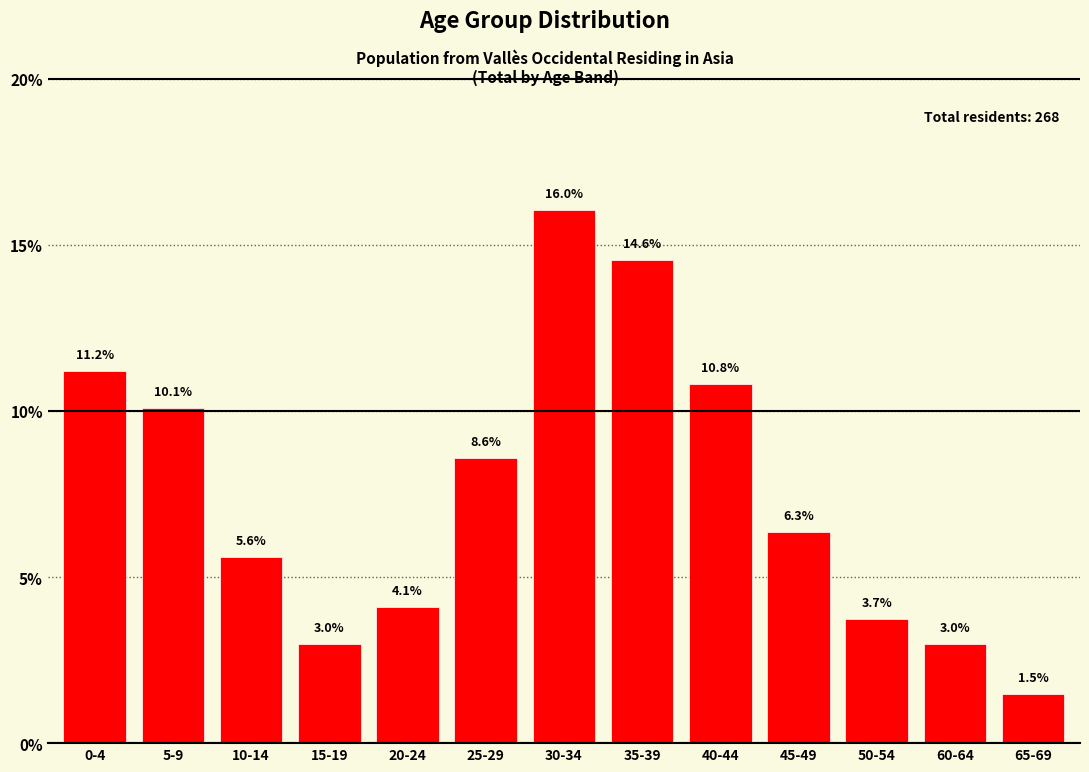

Reading left to right, list all the values displayed in this chart.

0-4=11.2	5-9=10.1	10-14=5.6	15-19=3.0	20-24=4.1	25-29=8.6	30-34=16.0	35-39=14.6	40-44=10.8	45-49=6.3	50-54=3.7	60-64=3.0	65-69=1.5